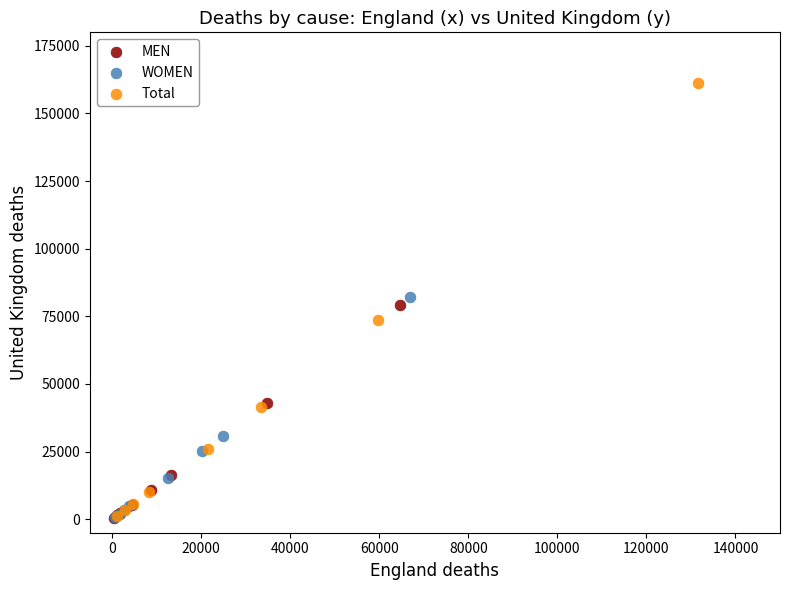

Which series has the largest Y range (max minus min)?

Total